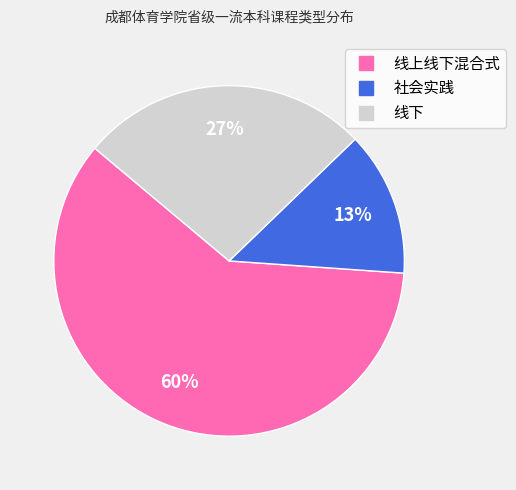

What is the ratio of the value at 社会实践 to the value at 线上线下混合式?

0.2